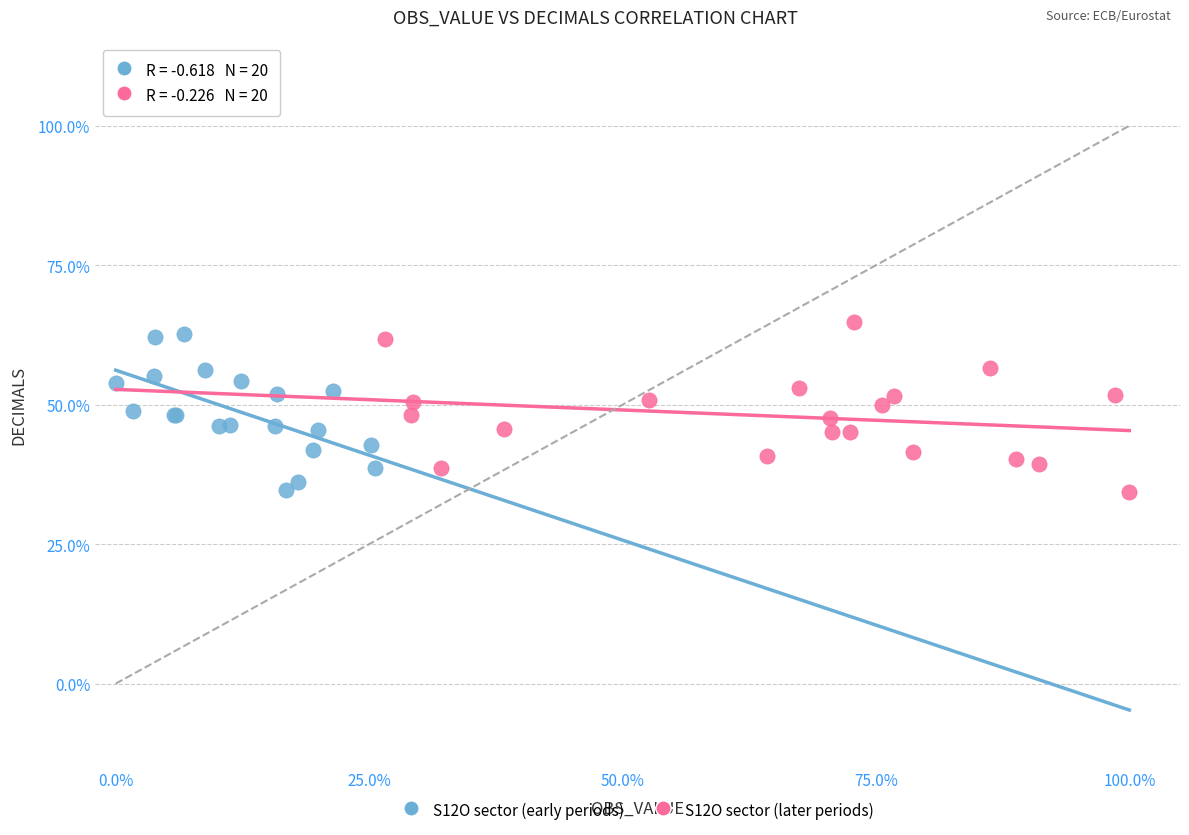

What are all the series names shown in the legend?

S12O sector (early periods), S12O sector (later periods)